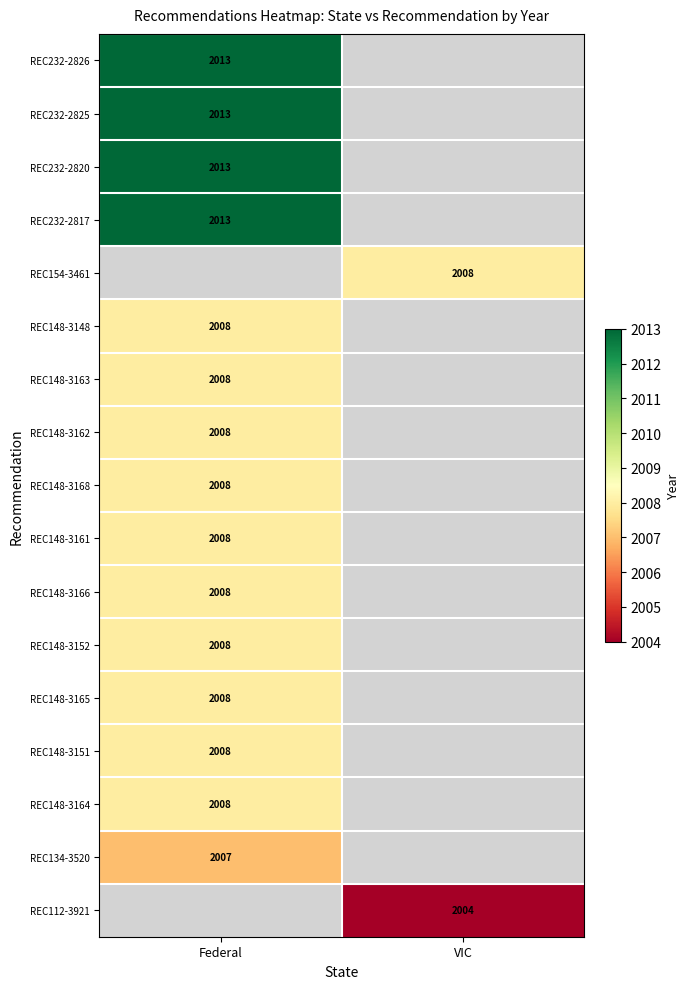

The value of REC148-3168 at Federal is 3546. True or false?

False